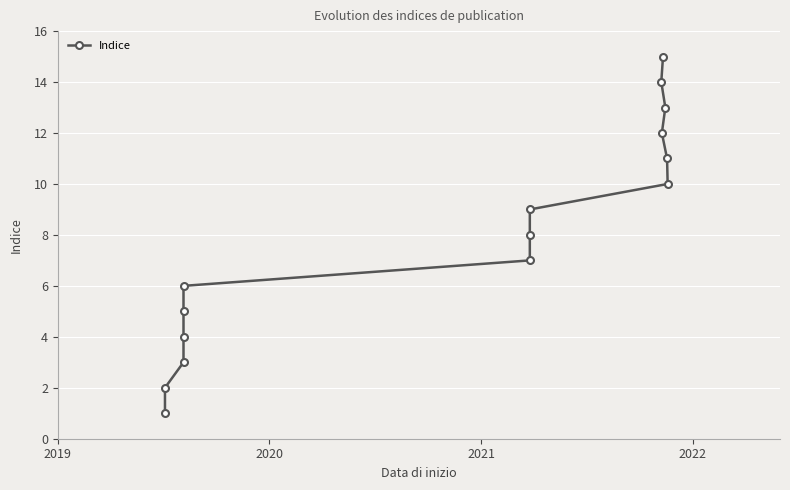

Is this an area chart (filled region under the line)?

No